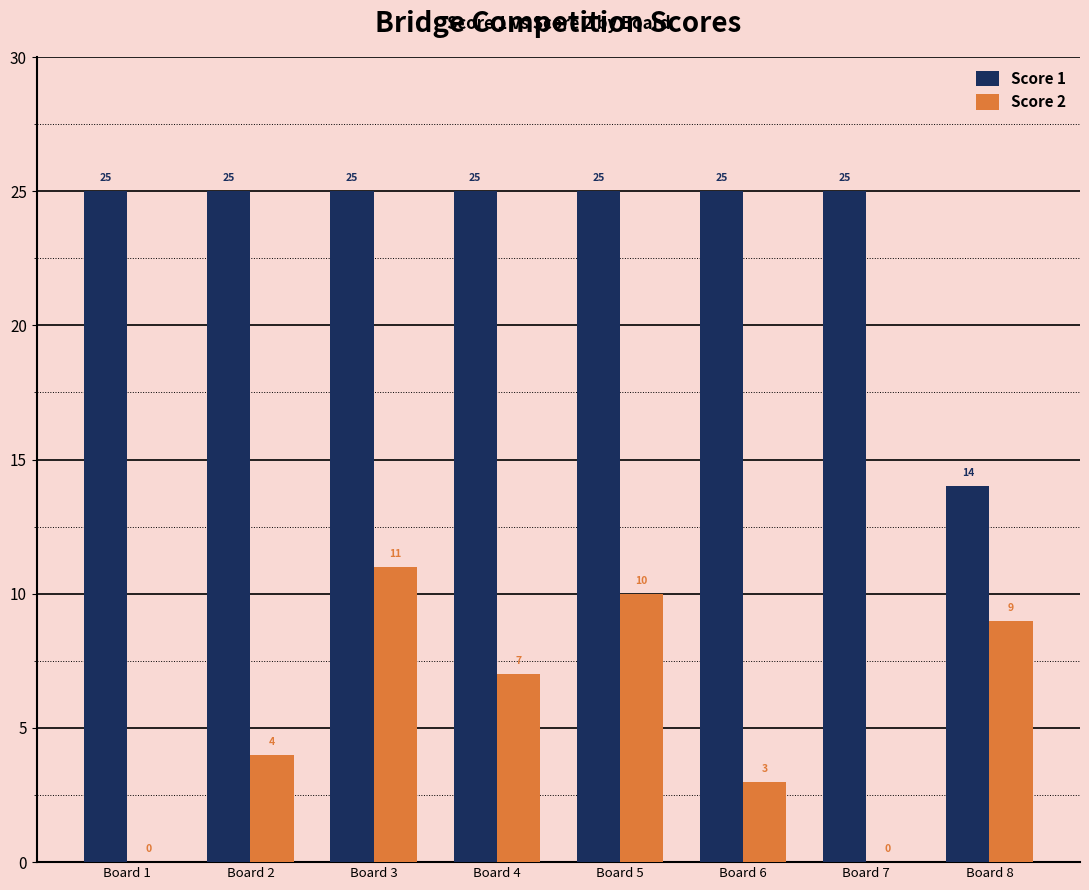

How many data points does each series have?

8